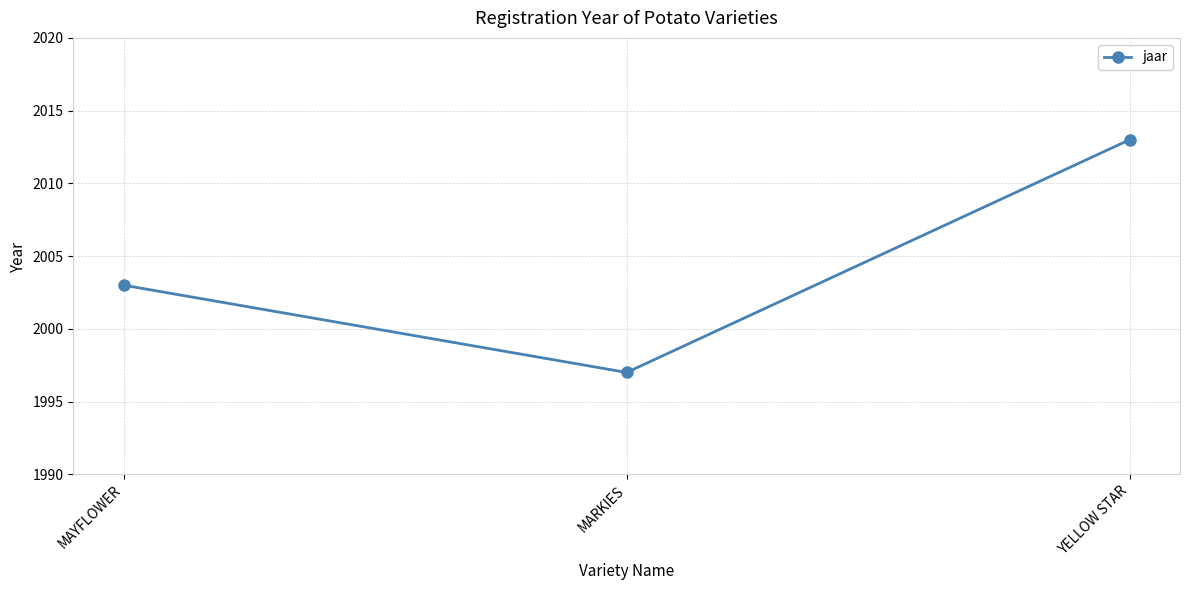

Rank the categories by value from lowest to highest.

MARKIES, MAYFLOWER, YELLOW STAR